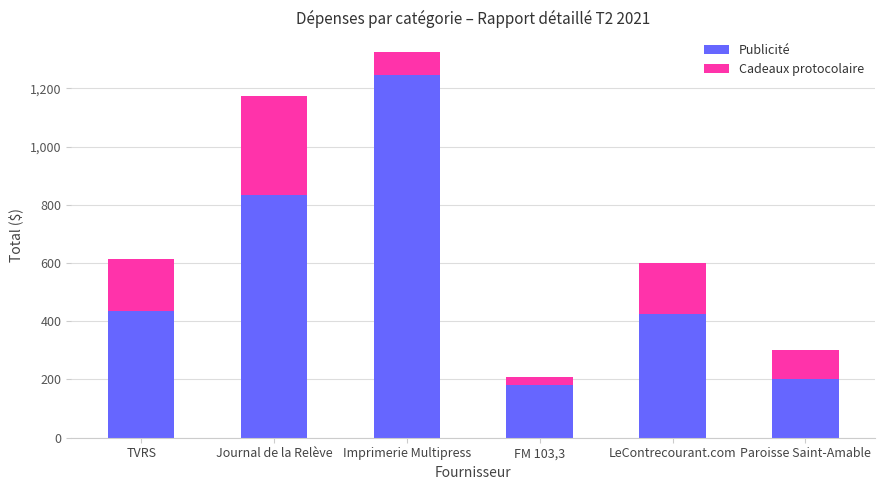

The Publicité series shows 782.7 at Imprimerie Multipress. True or false?

False